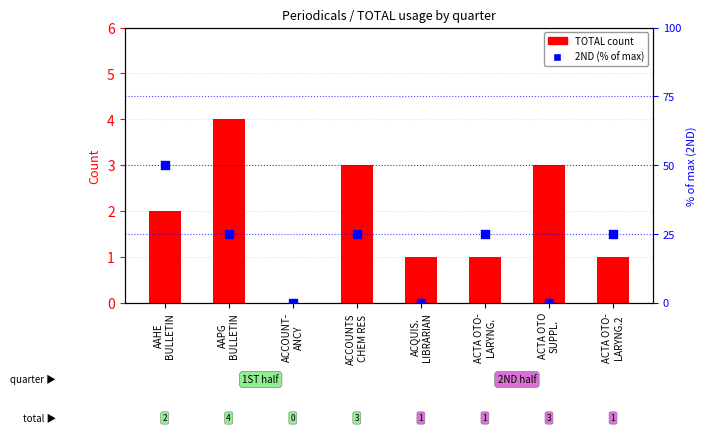

Which series has the largest Y range (max minus min)?

2ND (% of max)